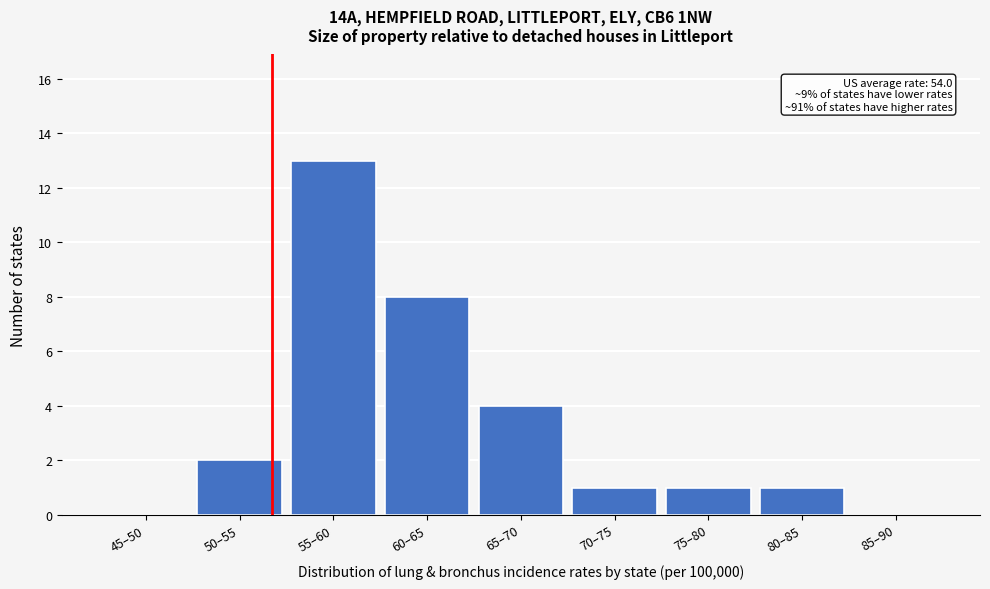

Reading left to right, extract all data points from this chart.

45–50=0	50–55=2	55–60=13	60–65=8	65–70=4	70–75=1	75–80=1	80–85=1	85–90=0